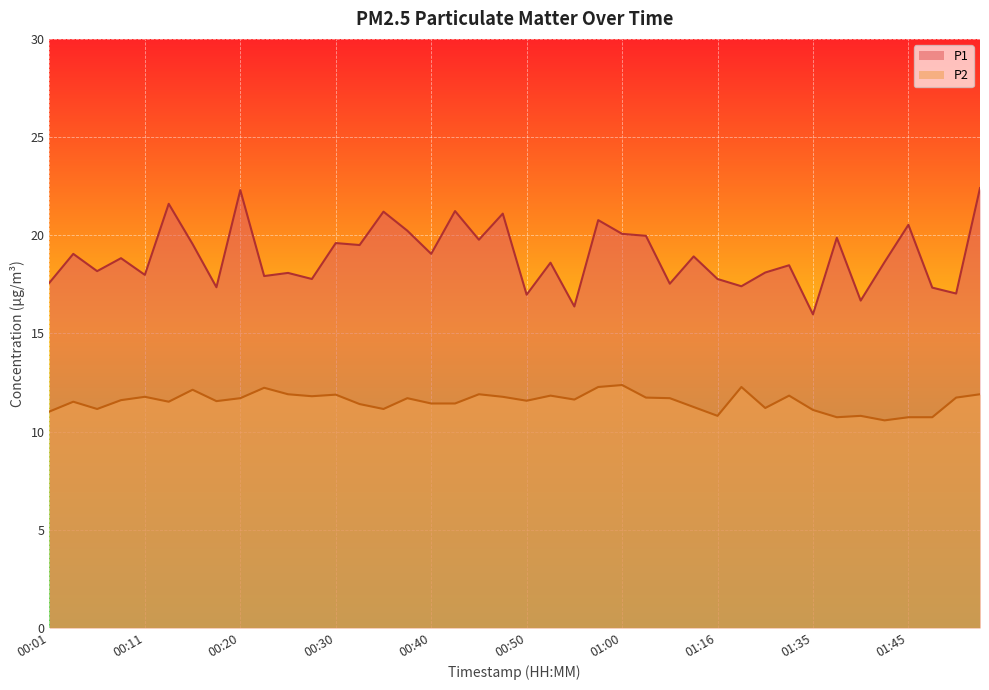

True or false: P1 has more than 1 interior local peaks.

True